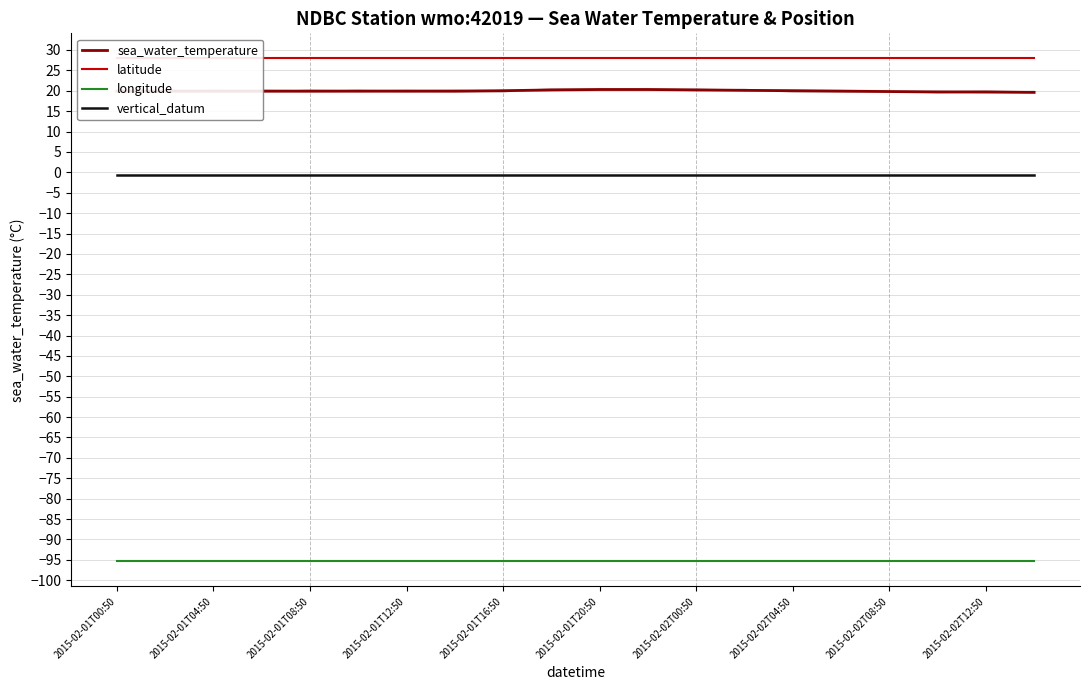

What are all the series names shown in the legend?

sea_water_temperature, latitude, longitude, vertical_datum